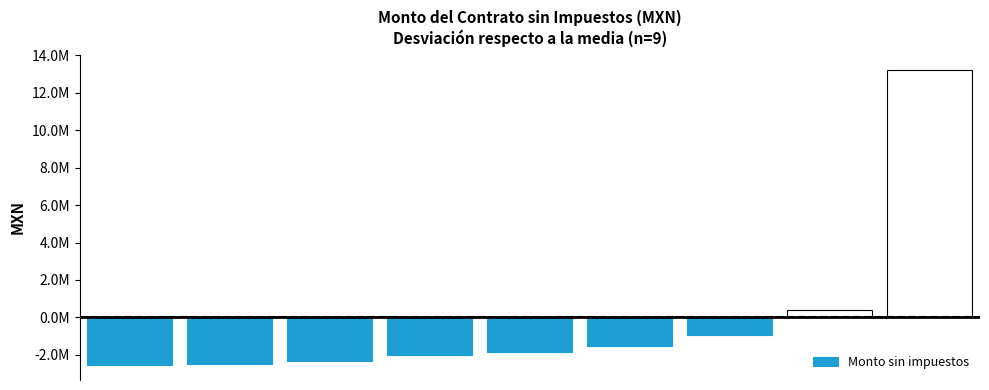

Are the bars horizontal?

No